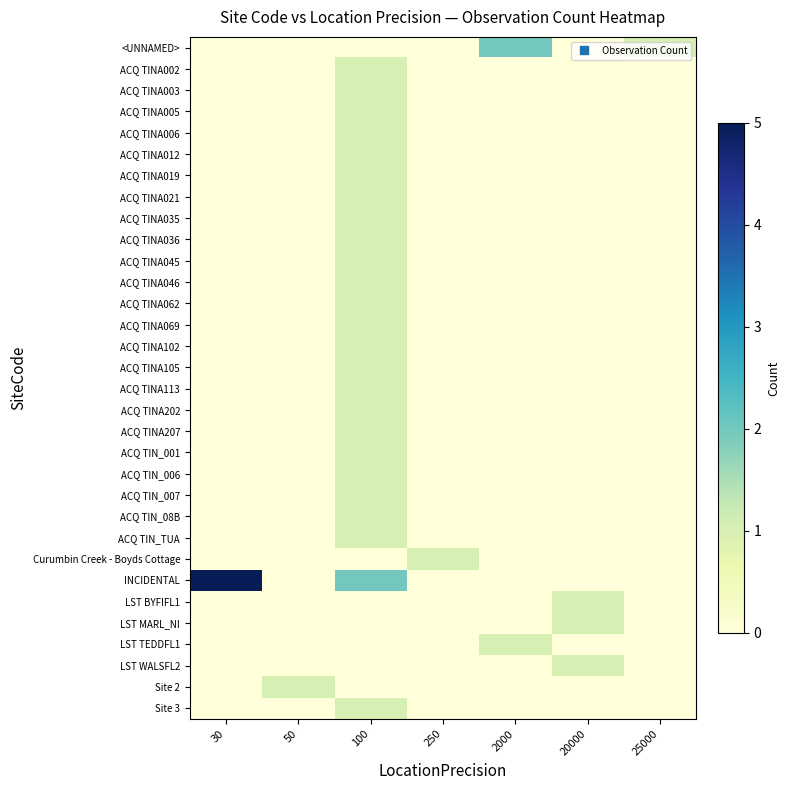

Reading left to right, list all the values displayed in this chart.

<UNNAMED>: 30=0	50=0	100=0	250=0	2000=2	20000=0	25000=1
ACQ TINA002: 30=0	50=0	100=1	250=0	2000=0	20000=0	25000=0
ACQ TINA003: 30=0	50=0	100=1	250=0	2000=0	20000=0	25000=0
ACQ TINA005: 30=0	50=0	100=1	250=0	2000=0	20000=0	25000=0
ACQ TINA006: 30=0	50=0	100=1	250=0	2000=0	20000=0	25000=0
ACQ TINA012: 30=0	50=0	100=1	250=0	2000=0	20000=0	25000=0
ACQ TINA019: 30=0	50=0	100=1	250=0	2000=0	20000=0	25000=0
ACQ TINA021: 30=0	50=0	100=1	250=0	2000=0	20000=0	25000=0
ACQ TINA035: 30=0	50=0	100=1	250=0	2000=0	20000=0	25000=0
ACQ TINA036: 30=0	50=0	100=1	250=0	2000=0	20000=0	25000=0
ACQ TINA045: 30=0	50=0	100=1	250=0	2000=0	20000=0	25000=0
ACQ TINA046: 30=0	50=0	100=1	250=0	2000=0	20000=0	25000=0
ACQ TINA062: 30=0	50=0	100=1	250=0	2000=0	20000=0	25000=0
ACQ TINA069: 30=0	50=0	100=1	250=0	2000=0	20000=0	25000=0
ACQ TINA102: 30=0	50=0	100=1	250=0	2000=0	20000=0	25000=0
ACQ TINA105: 30=0	50=0	100=1	250=0	2000=0	20000=0	25000=0
ACQ TINA113: 30=0	50=0	100=1	250=0	2000=0	20000=0	25000=0
ACQ TINA202: 30=0	50=0	100=1	250=0	2000=0	20000=0	25000=0
ACQ TINA207: 30=0	50=0	100=1	250=0	2000=0	20000=0	25000=0
ACQ TIN_001: 30=0	50=0	100=1	250=0	2000=0	20000=0	25000=0
ACQ TIN_006: 30=0	50=0	100=1	250=0	2000=0	20000=0	25000=0
ACQ TIN_007: 30=0	50=0	100=1	250=0	2000=0	20000=0	25000=0
ACQ TIN_08B: 30=0	50=0	100=1	250=0	2000=0	20000=0	25000=0
ACQ TIN_TUA: 30=0	50=0	100=1	250=0	2000=0	20000=0	25000=0
Curumbin Creek - Boyds Cottage: 30=0	50=0	100=0	250=1	2000=0	20000=0	25000=0
INCIDENTAL: 30=5	50=0	100=2	250=0	2000=0	20000=0	25000=0
LST BYFIFL1: 30=0	50=0	100=0	250=0	2000=0	20000=1	25000=0
LST MARL_NI: 30=0	50=0	100=0	250=0	2000=0	20000=1	25000=0
LST TEDDFL1: 30=0	50=0	100=0	250=0	2000=1	20000=0	25000=0
LST WALSFL2: 30=0	50=0	100=0	250=0	2000=0	20000=1	25000=0
Site 2: 30=0	50=1	100=0	250=0	2000=0	20000=0	25000=0
Site 3: 30=0	50=0	100=1	250=0	2000=0	20000=0	25000=0